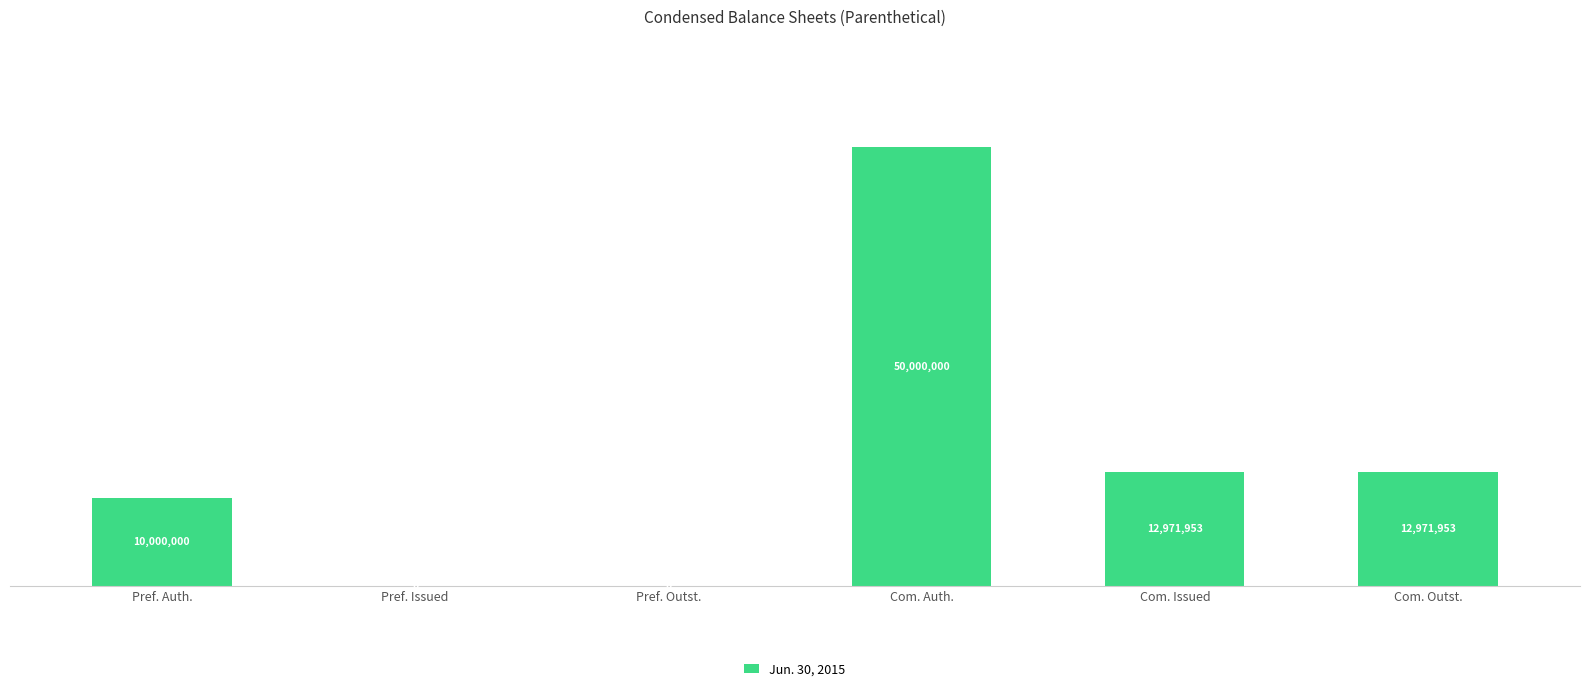

What is the difference between the second highest and minimum values?

12971953